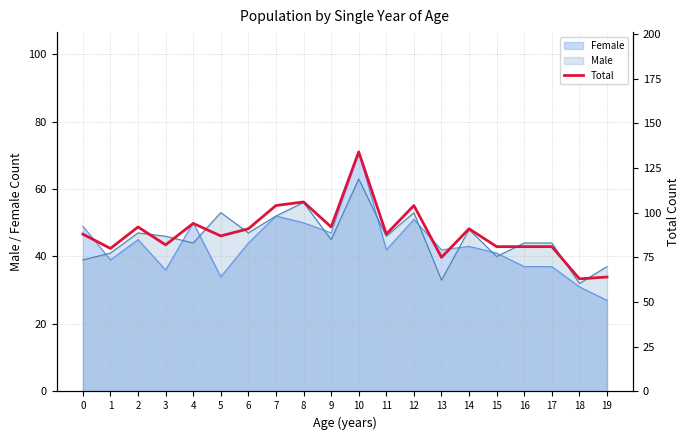

The value at 1 is 107. True or false?

False